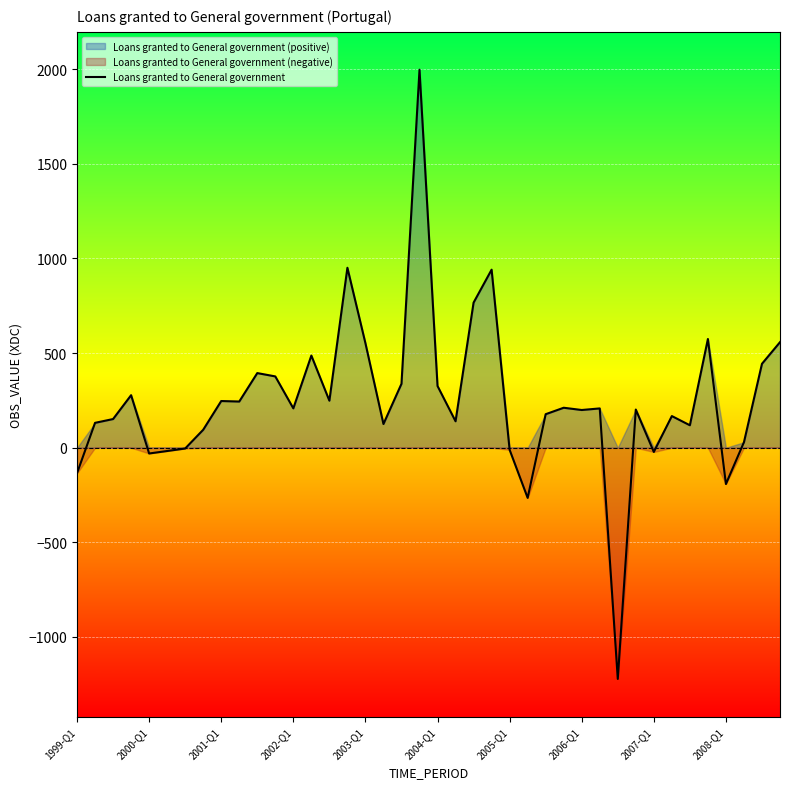

Approximately how many times larger is the value at 27 compared to 26?

1.2